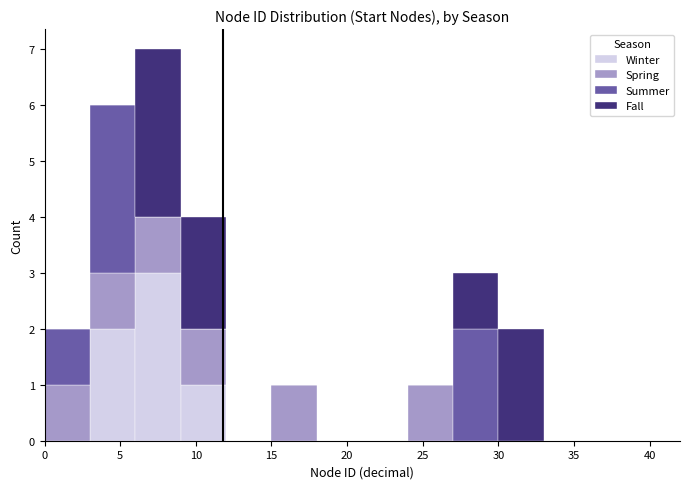

Reading left to right, list every stacked bar in this chart as the range it spans on the x-axis followed by its total height. The values are not printed on the chart, so give them approximately, as read against the axis.

0 to 3: 2
3 to 6: 6
6 to 9: 7
9 to 12: 4
12 to 15: 0
15 to 18: 1
18 to 21: 0
21 to 24: 0
24 to 27: 1
27 to 30: 3
30 to 33: 2
33 to 36: 0
36 to 39: 0
39 to 42: 0